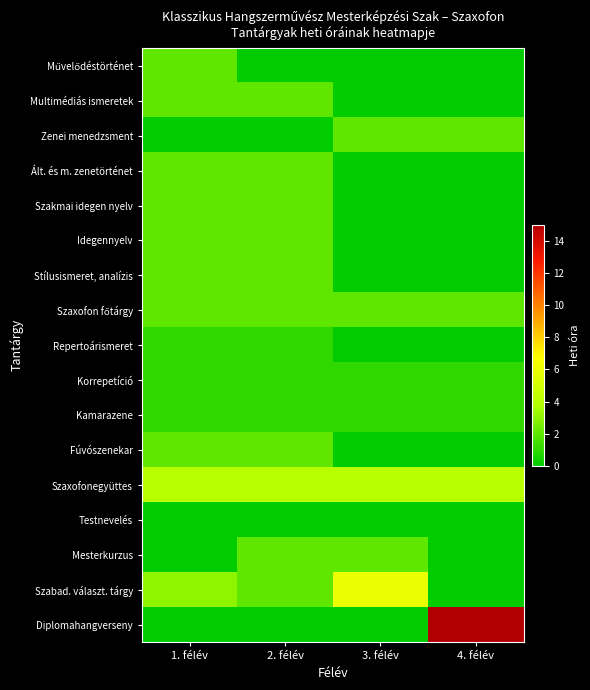

Which series has the widest spread of values?

Diplomahangverseny